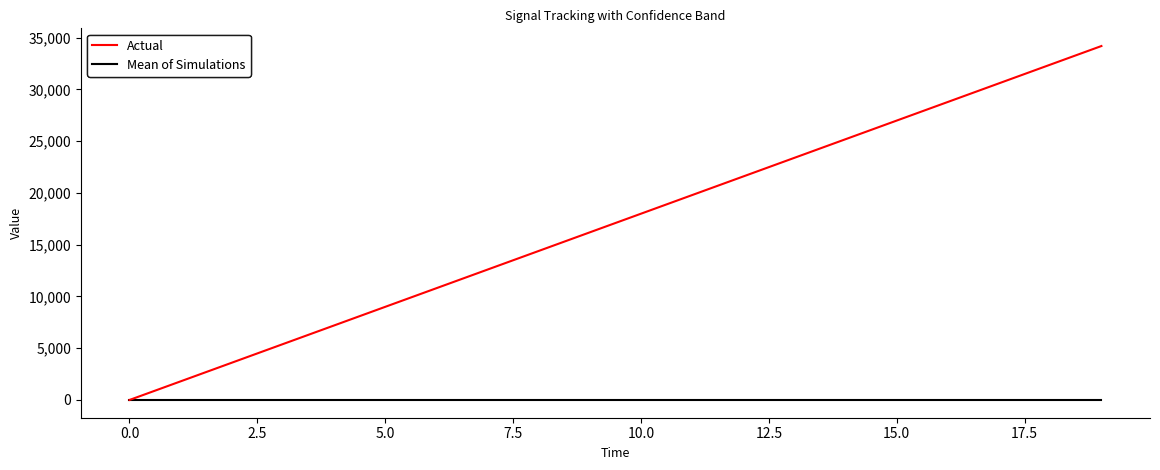

Between 15 and 17, which series saw the biggest shift?

Actual